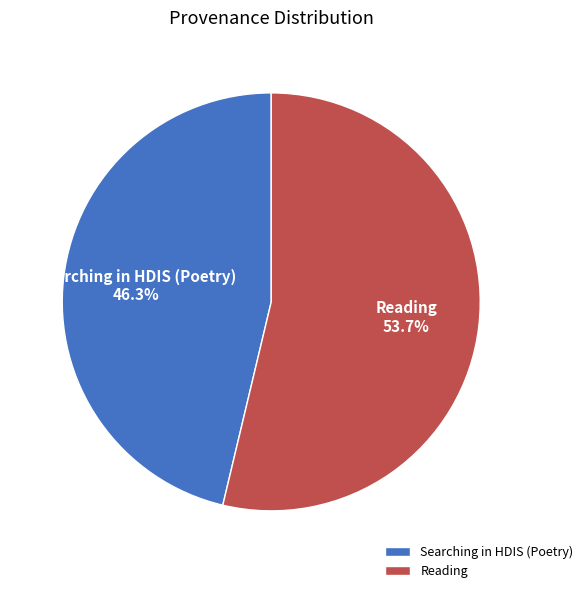

Which slice is the smallest?

Searching in HDIS (Poetry)